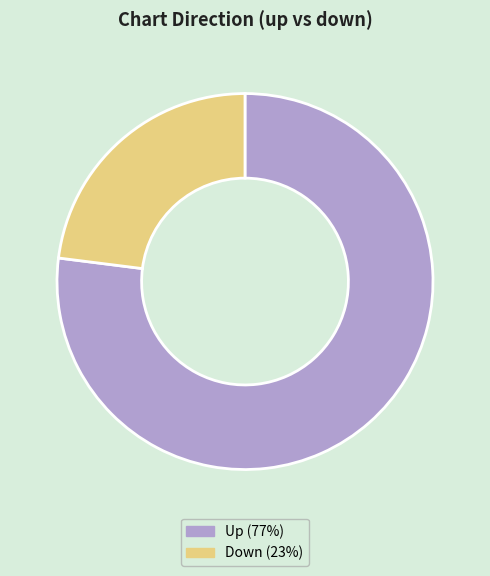

Is there any slice that represents more than half of the pie?

Yes